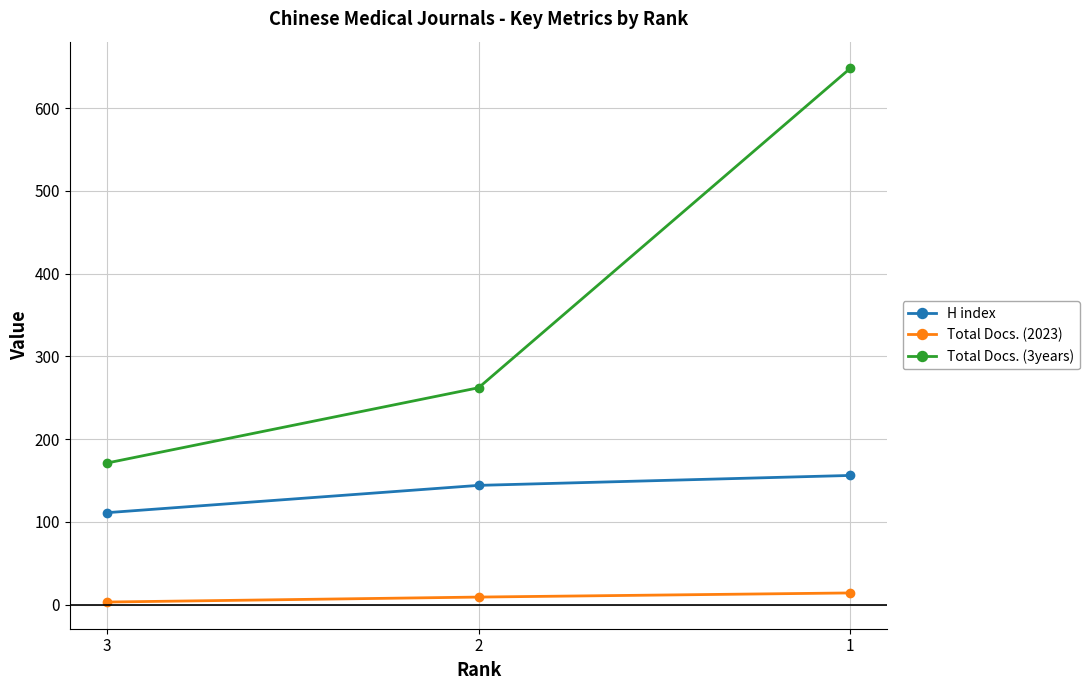

Which category has the highest value across all series?

1